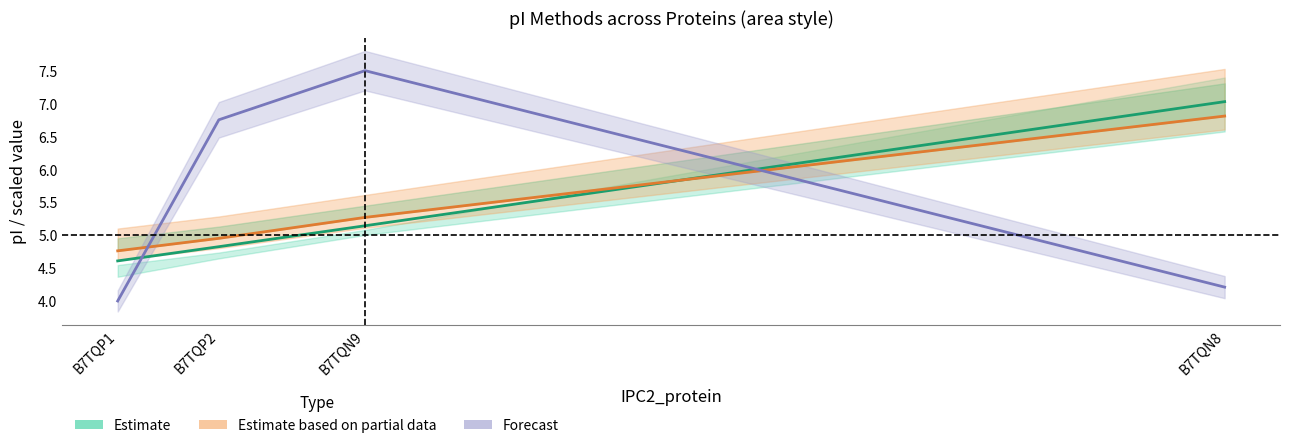

Which label corresponds to the largest value in the chart?

B7TQN9